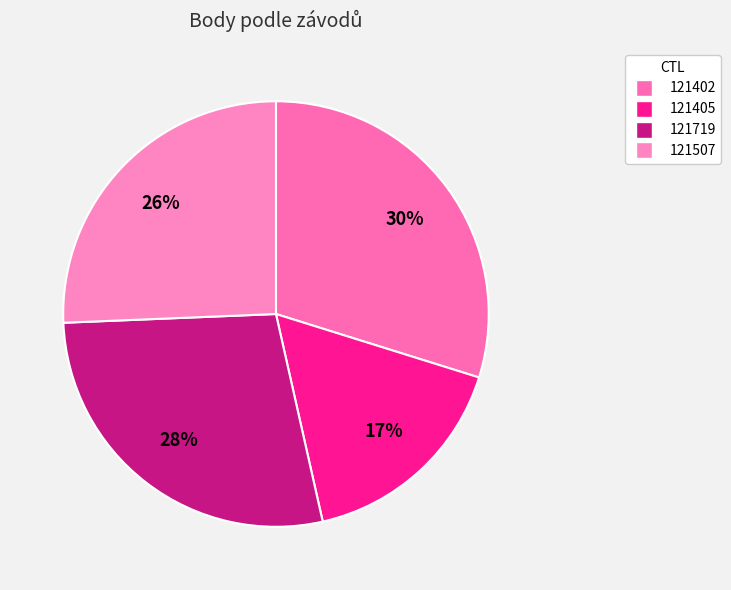

The 121405 slice represents 17% of the pie. True or false?

True